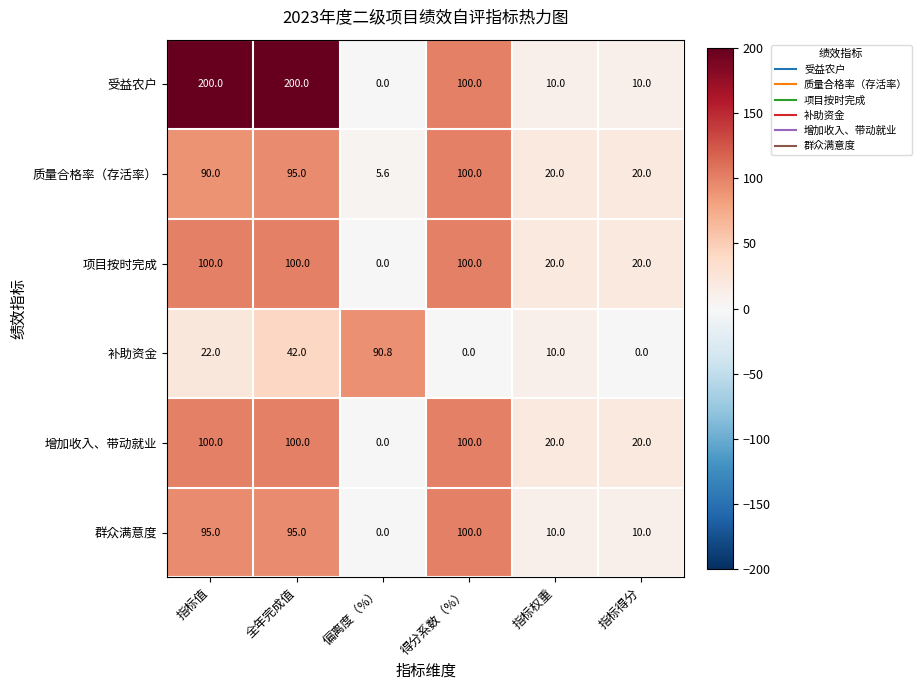

What is the highest value of the 群众满意度 series?

100.0